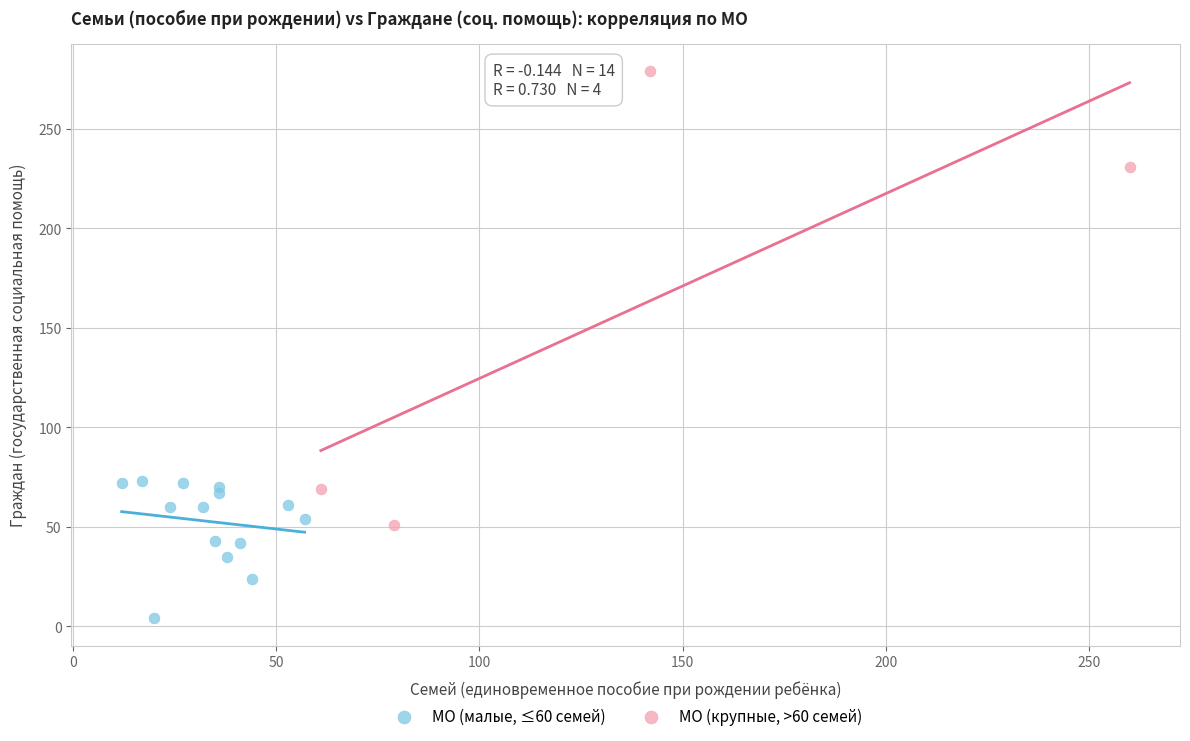

Which series reaches the maximum Y coordinate?

МО (крупные, >60 семей)